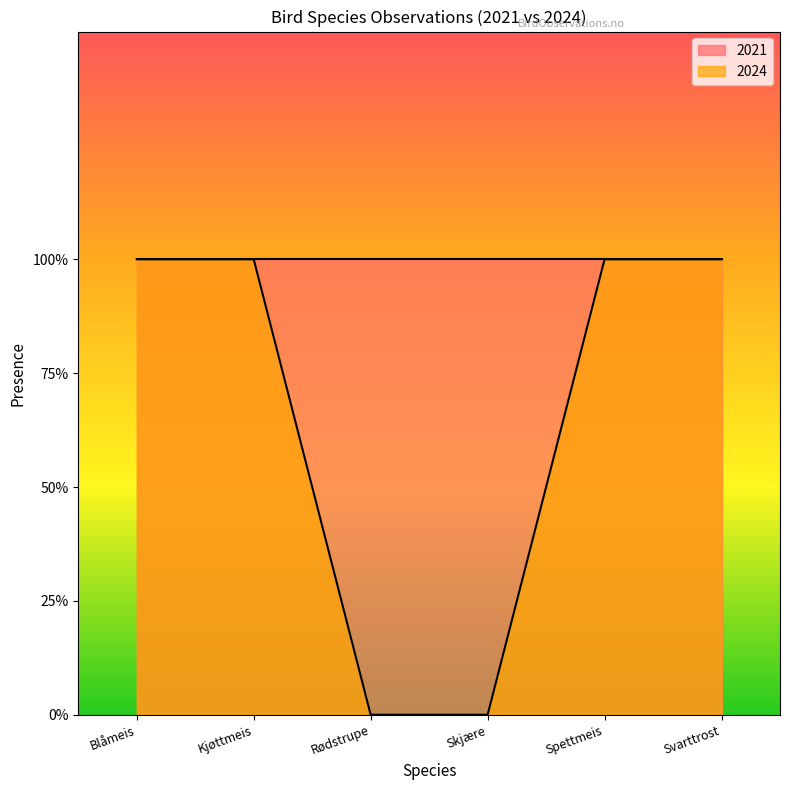

Which category has the lowest value in the 2024 series?

Rødstrupe